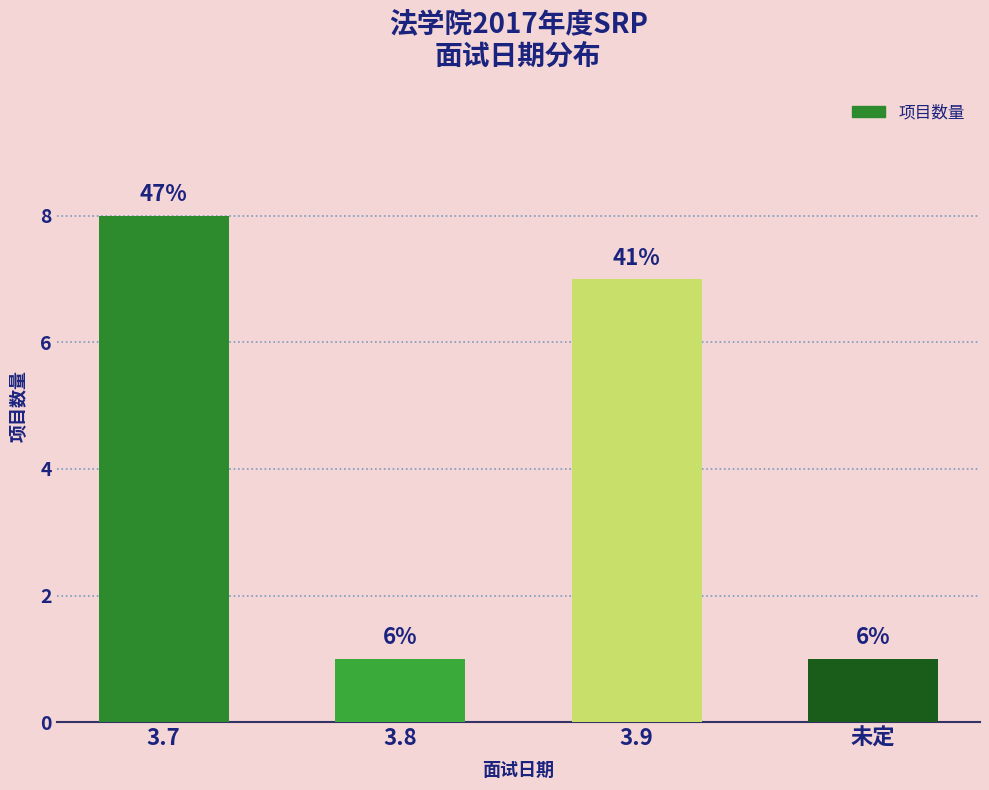

Which has a higher value, 3.9 or 3.8?

3.9